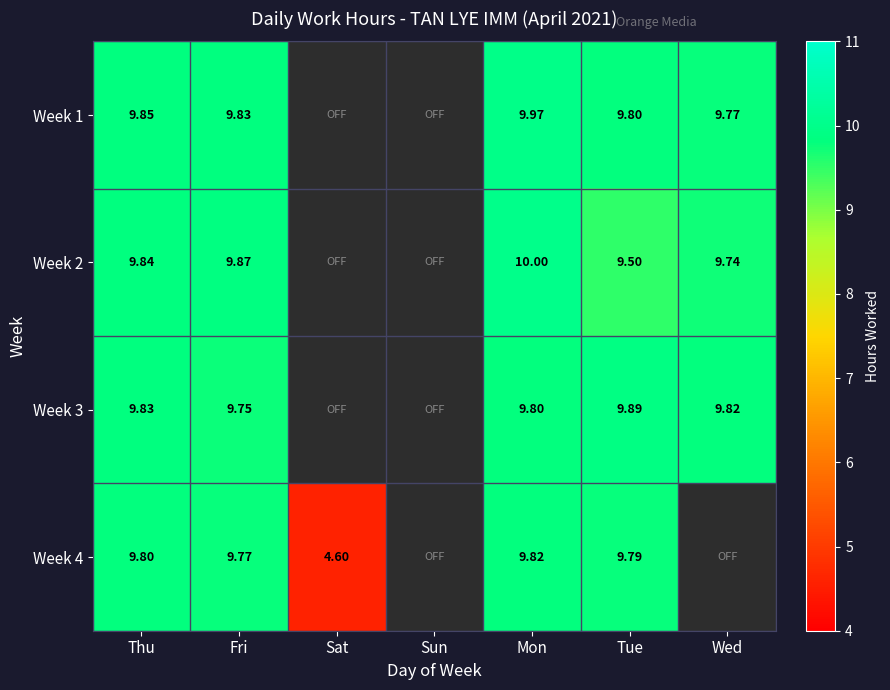

What is the spread (max minus min) of values at Mon?

0.2